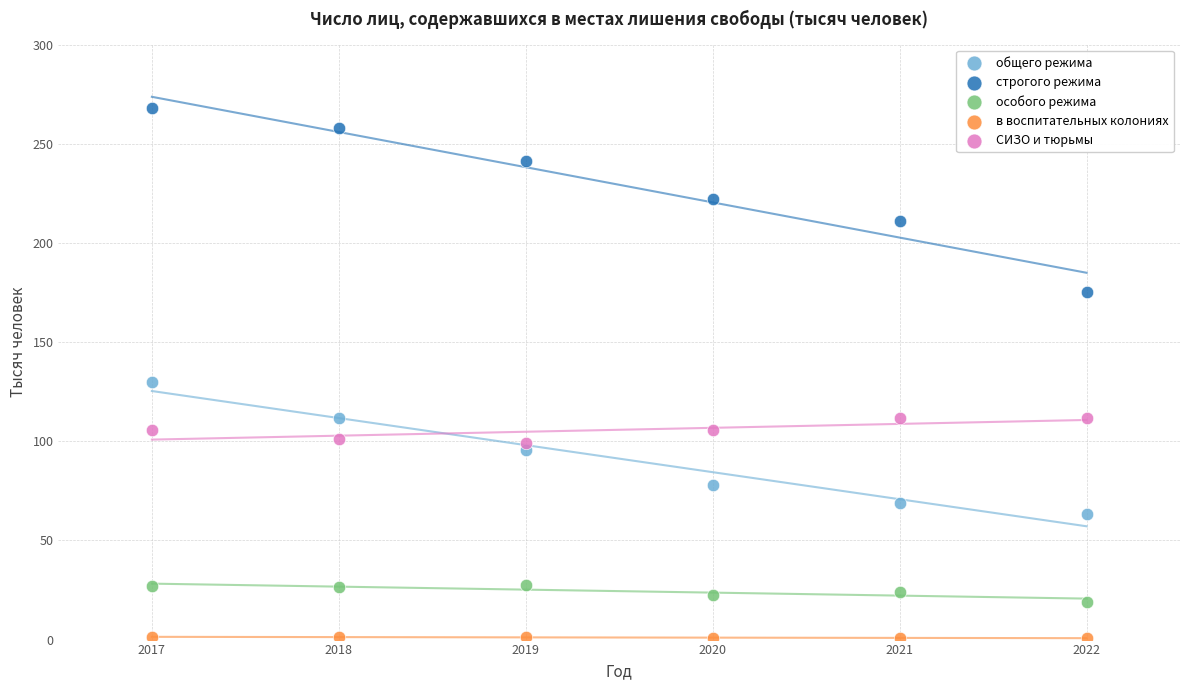

Across all series, what Y value is closest to 134?

129.9